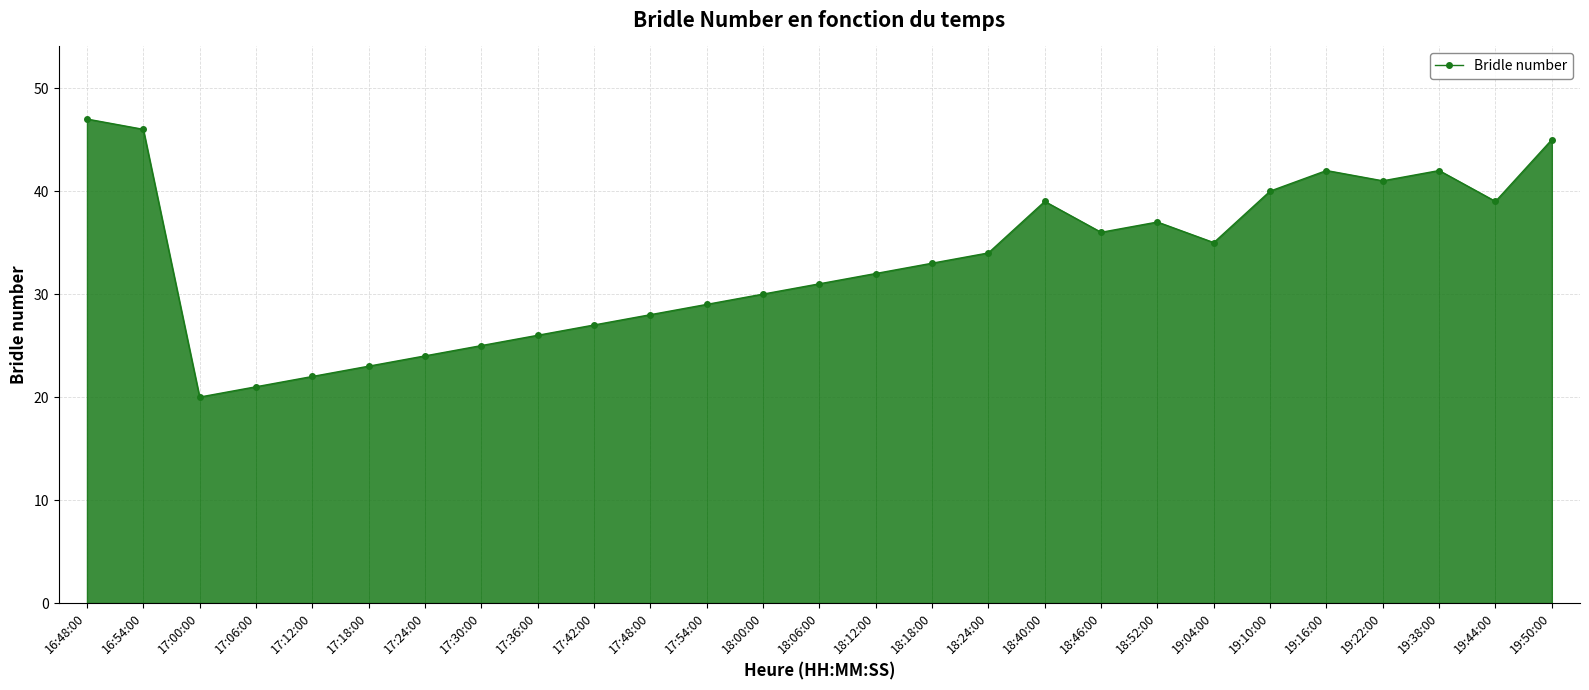

At which category does the data reach its first local peak?

18:40:00